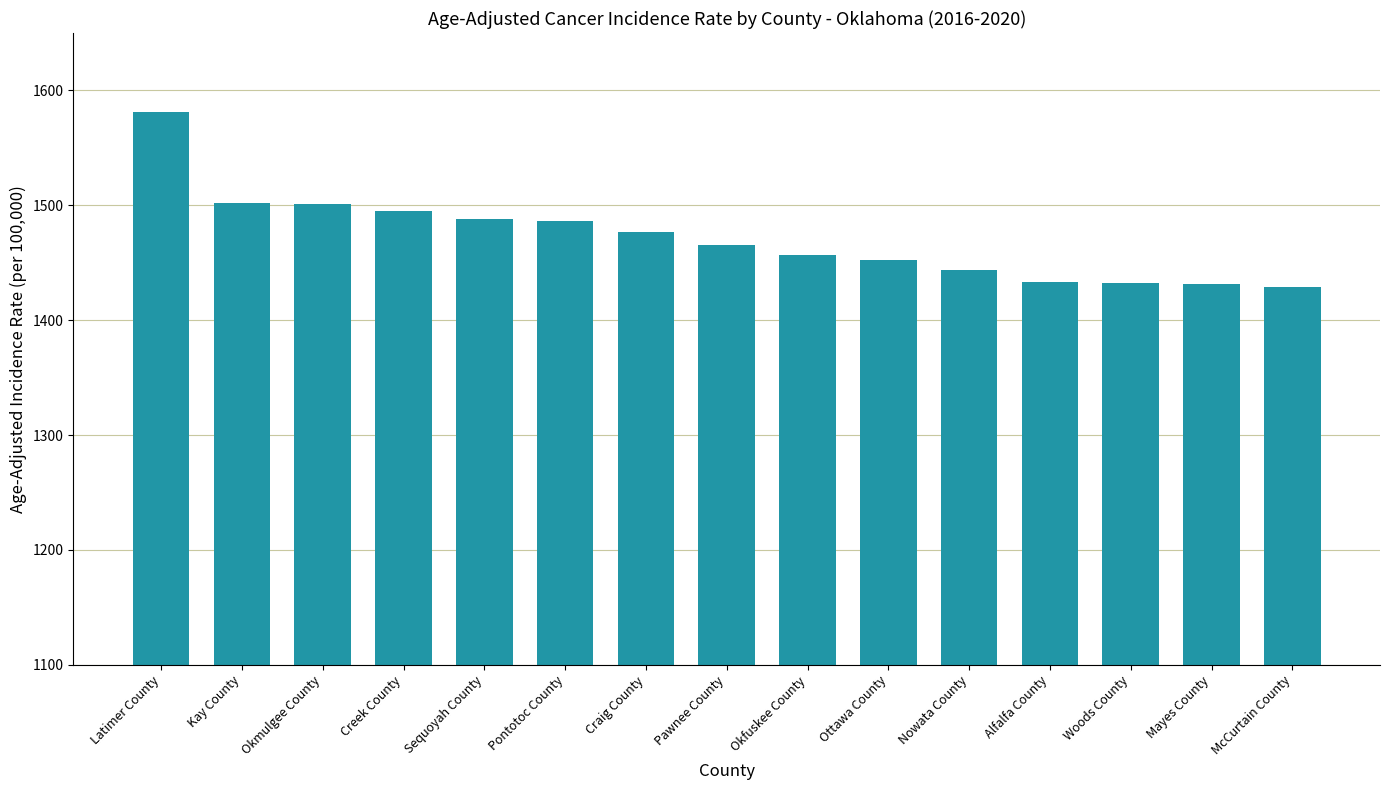

How many data points are less than 1465?

7